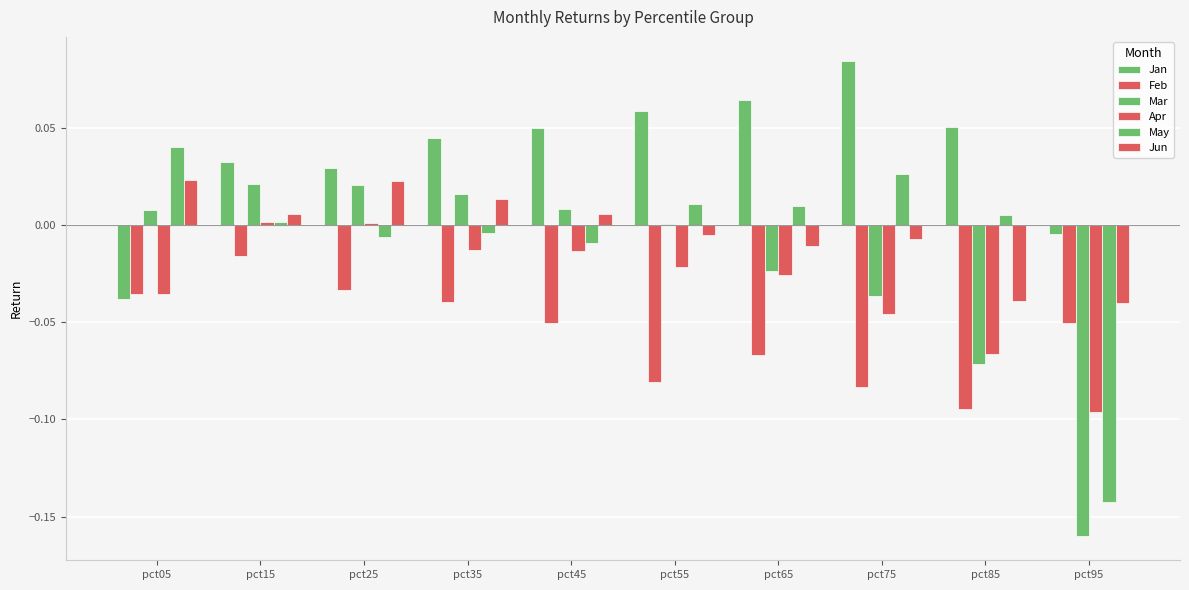

How many groups of bars are there?

10